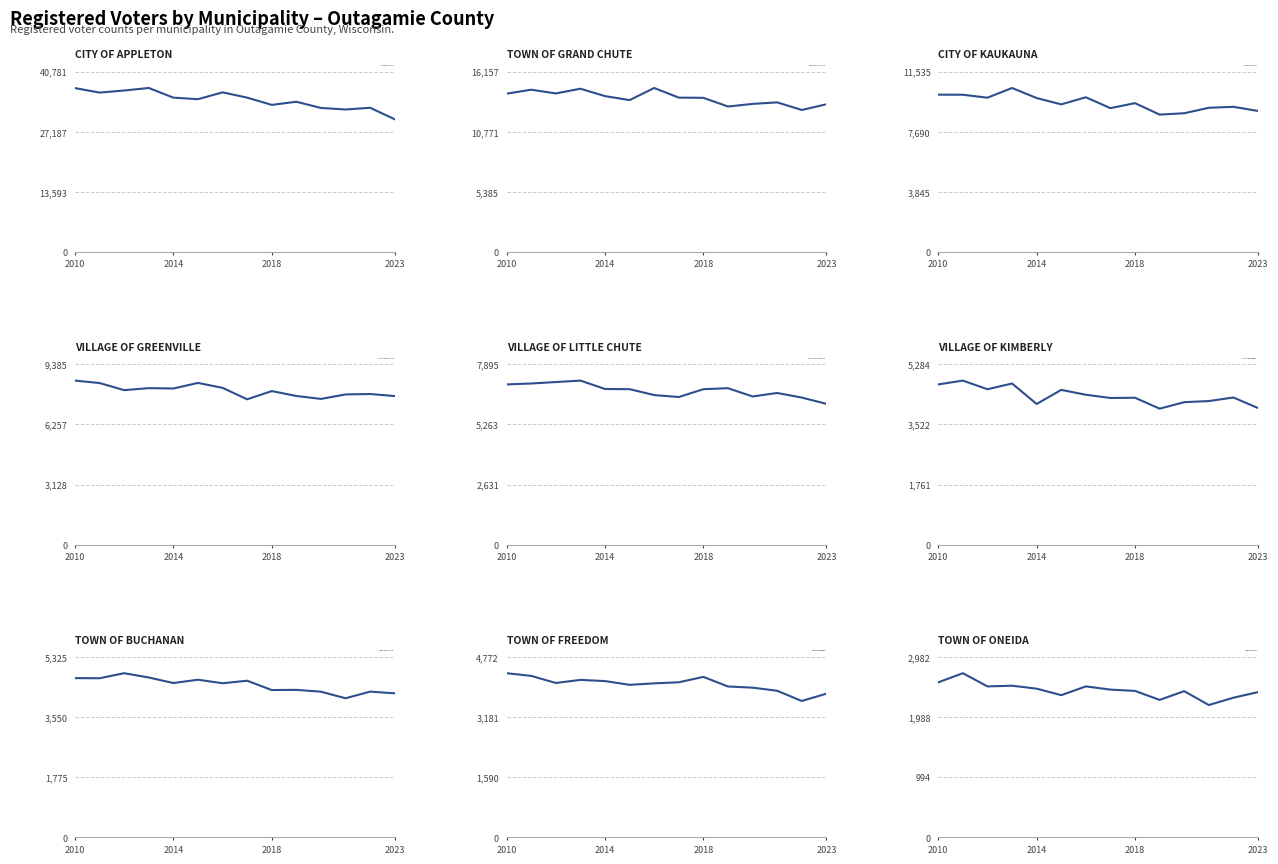

The CITY OF APPLETON series shows 8349.3 at 2023. True or false?

False